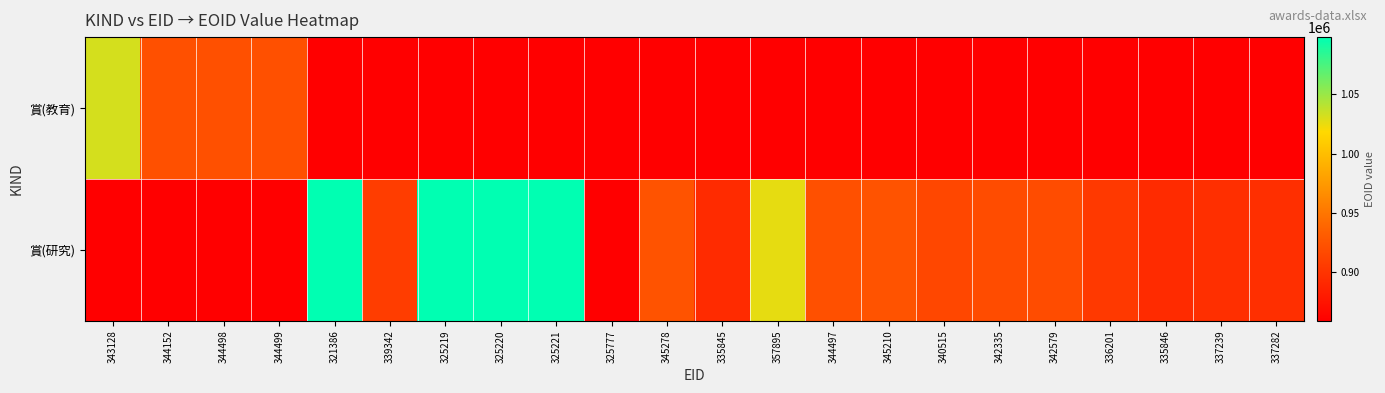

Which has a higher value, 325219 or 321386?

325219